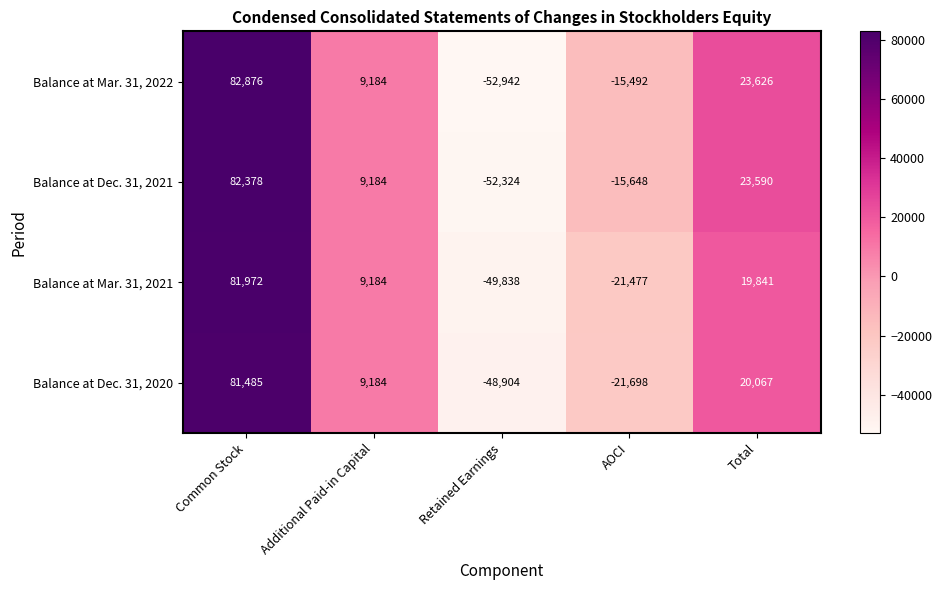

Rank the series at Common Stock from highest to lowest value.

Balance at Mar. 31, 2022, Balance at Dec. 31, 2021, Balance at Mar. 31, 2021, Balance at Dec. 31, 2020